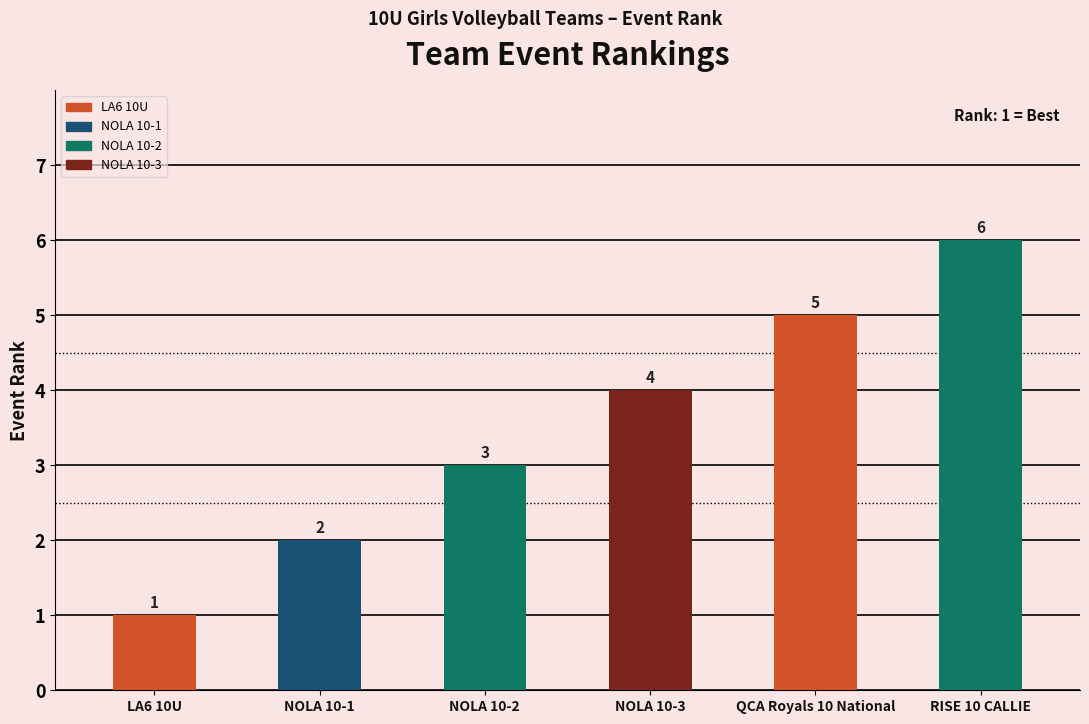

Approximately how many times larger is the value at LA6 10U compared to QCA Royals 10 National?

0.2